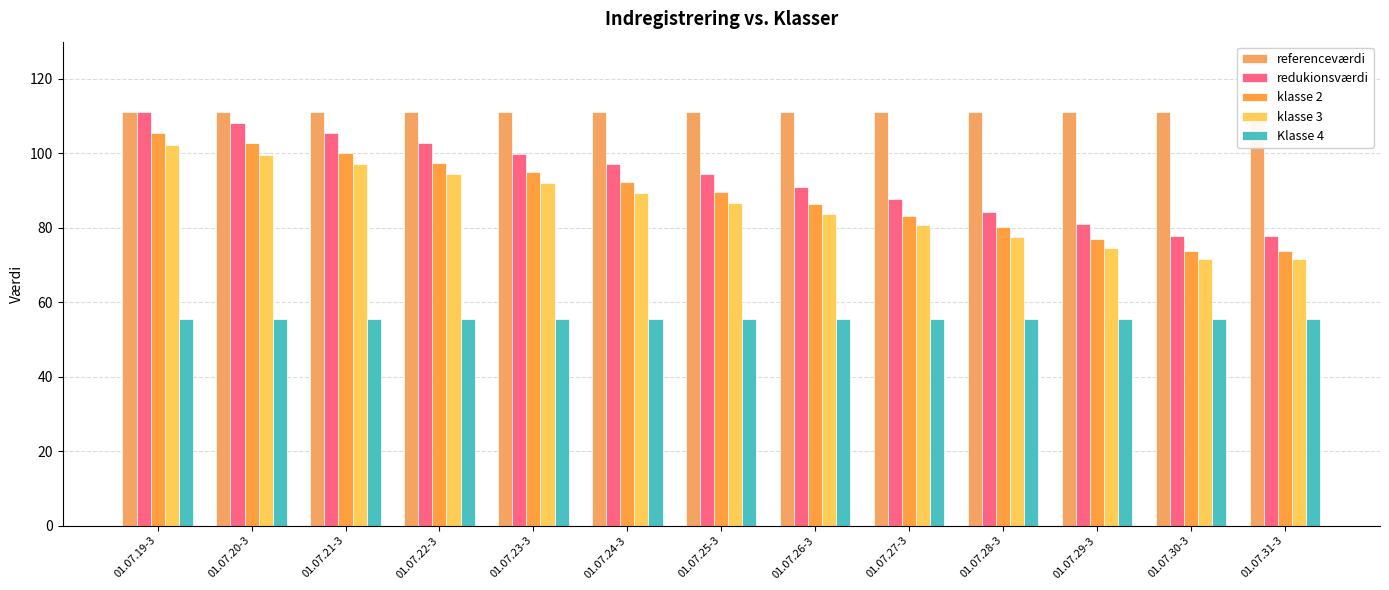

Which has a higher value, 01.07.19-3 or 01.07.30-3?

01.07.19-3